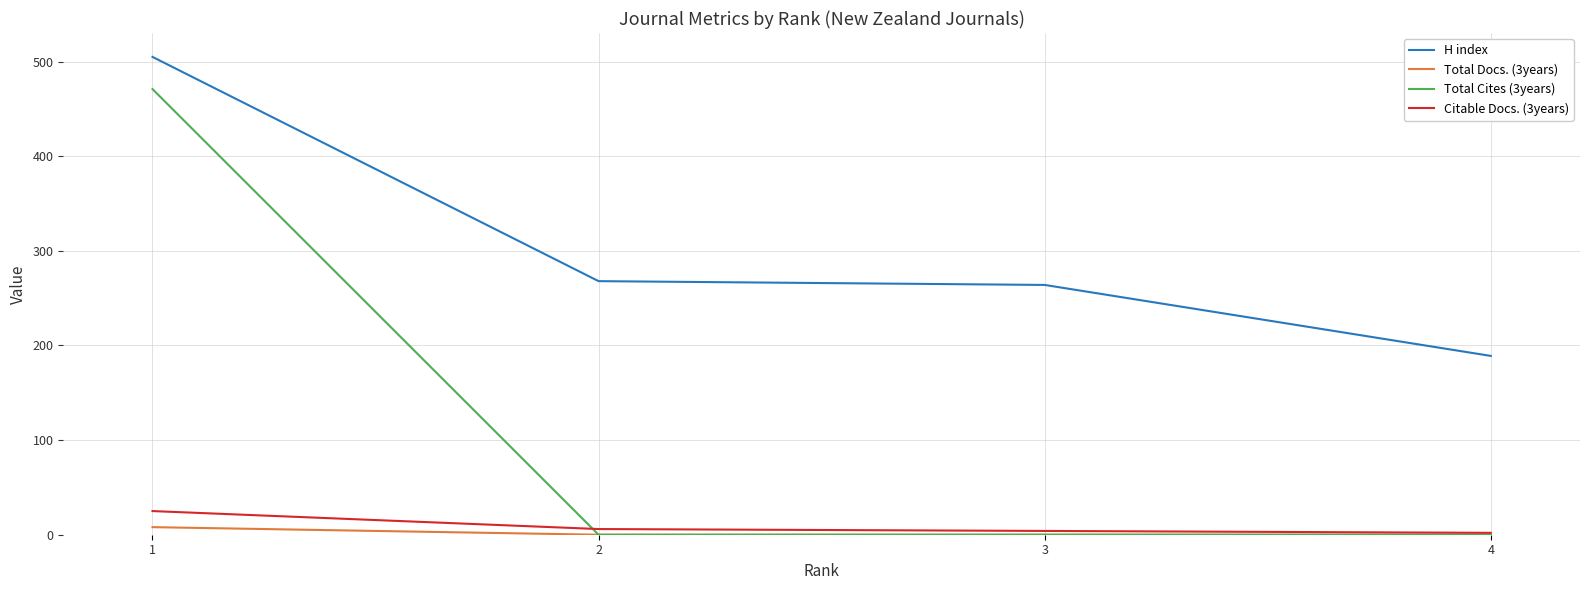

True or false: Total Cites (3years) has more than 0 interior local peaks.

False